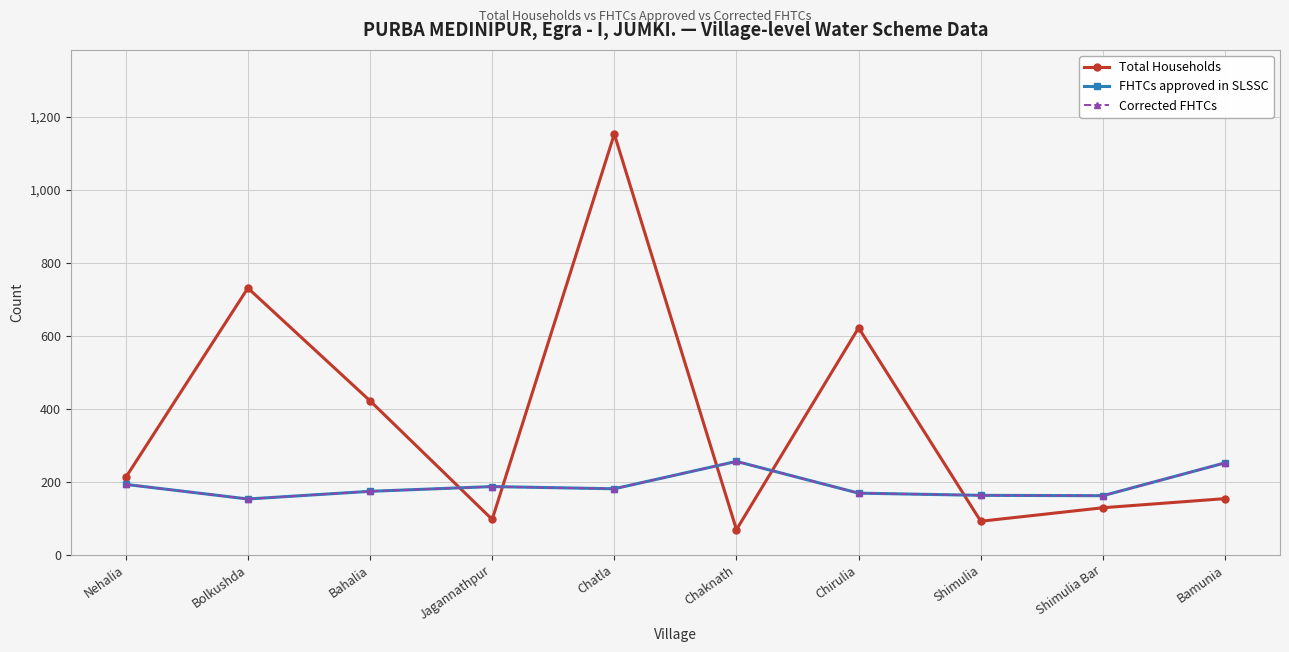

Does the chart have visible grid lines?

Yes